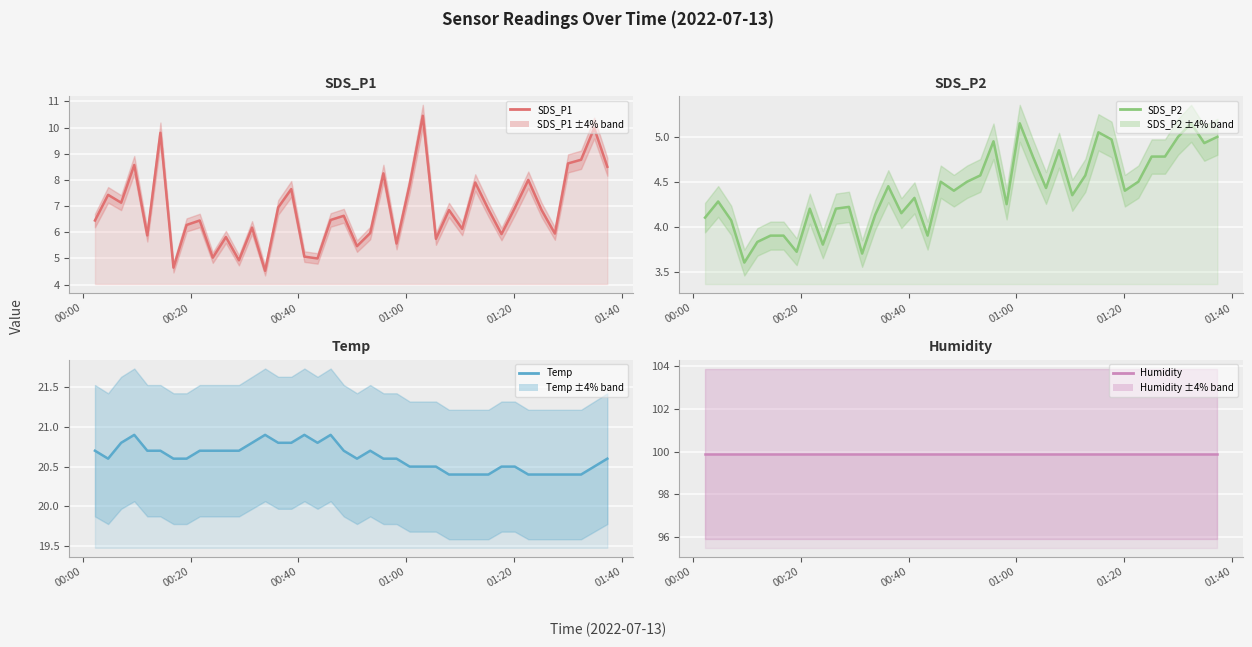

What are all the series names shown in the legend?

SDS_P1, SDS_P2, Temp, Humidity